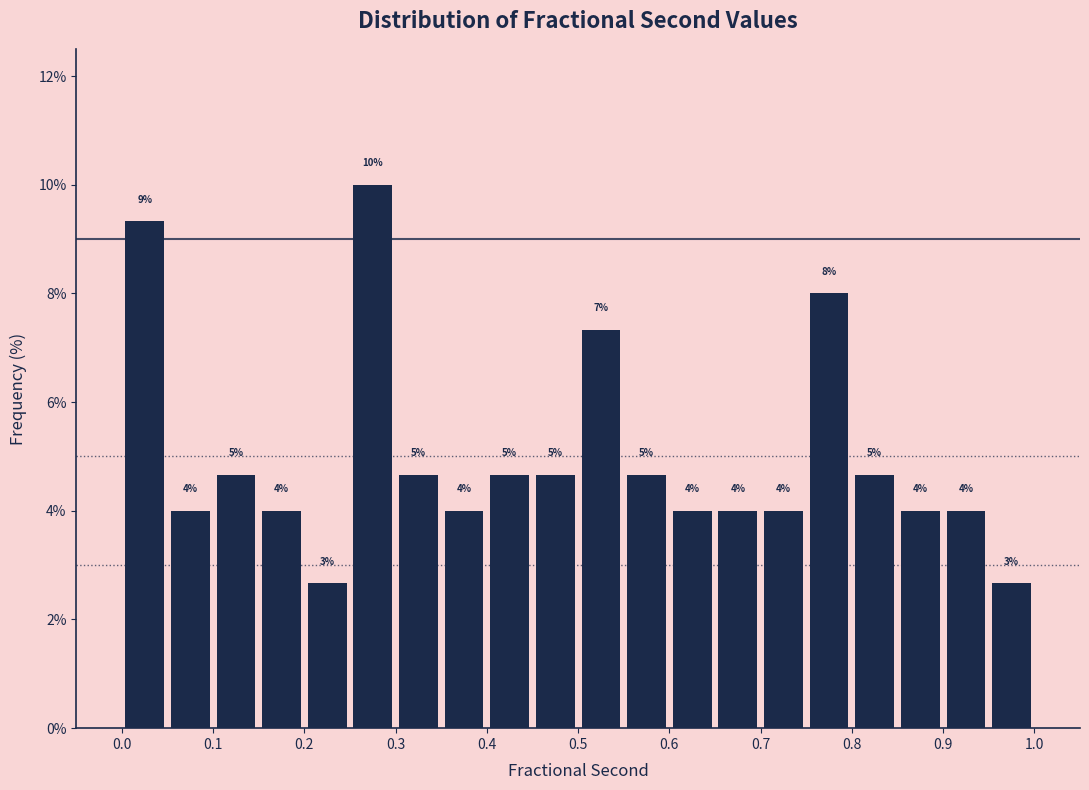

Over which range of the x-axis is the bar tallest?

0.25 to 0.30